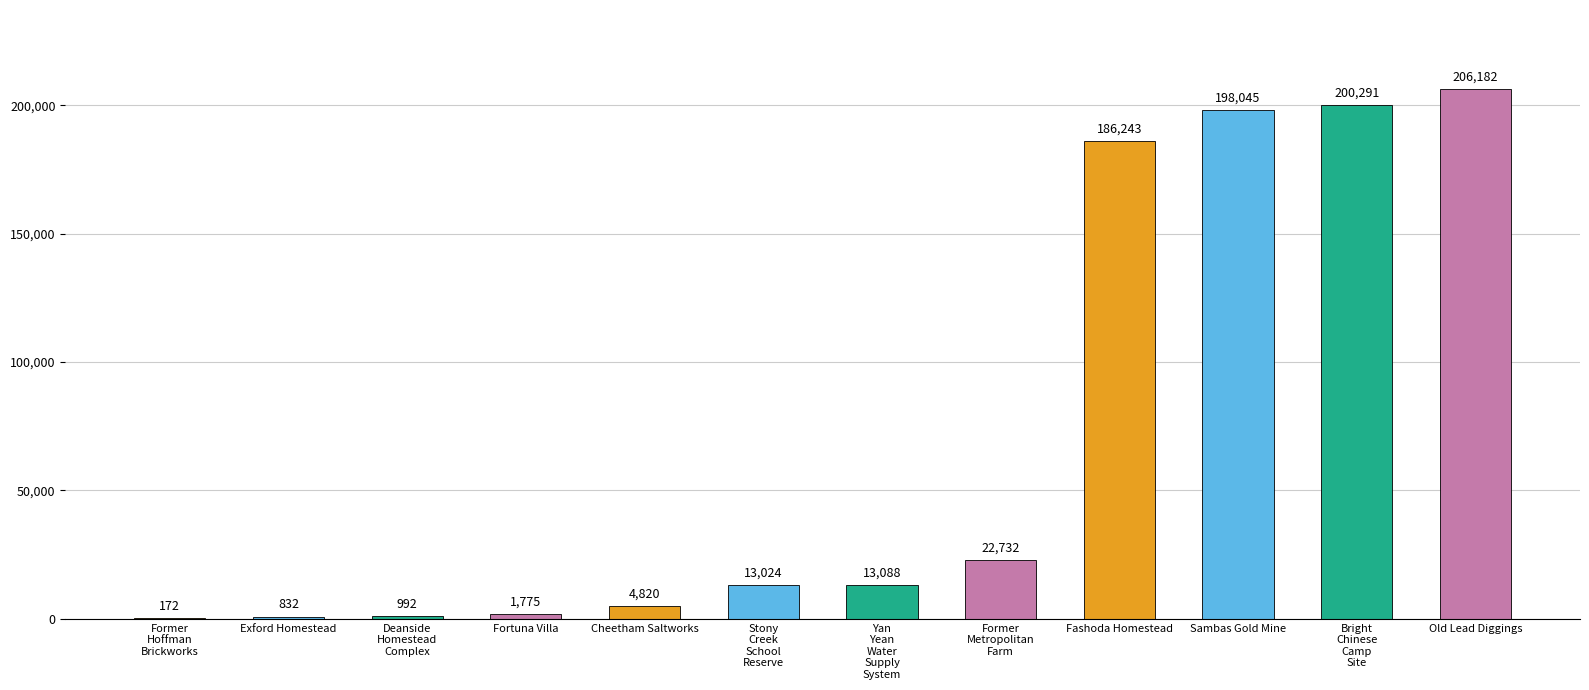

What is the sum of all values?

848196